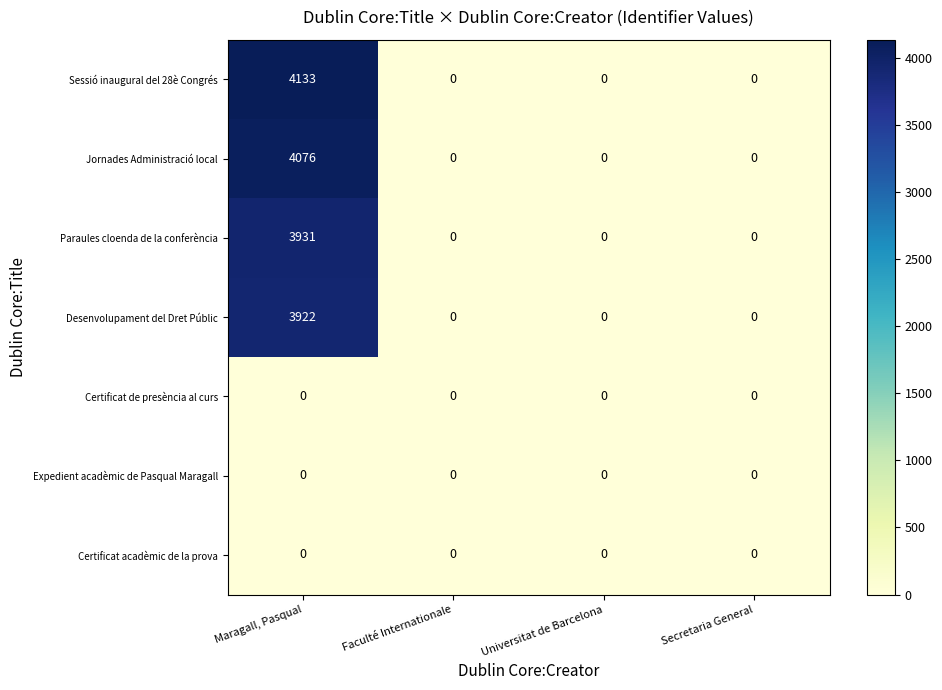

Is it true that Desenvolupament del Dret Públic equals 0 at Secretaria General?

True